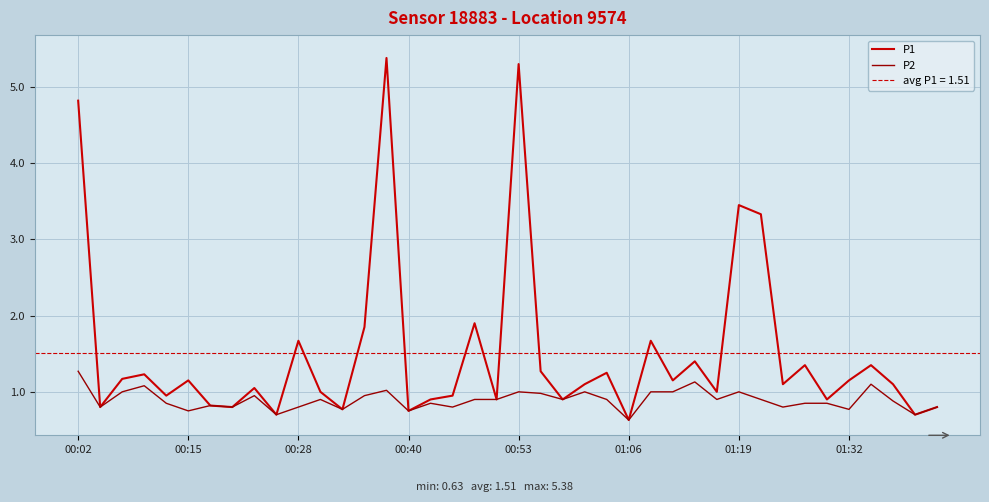

At which label does P2 reach its peak?

00:02